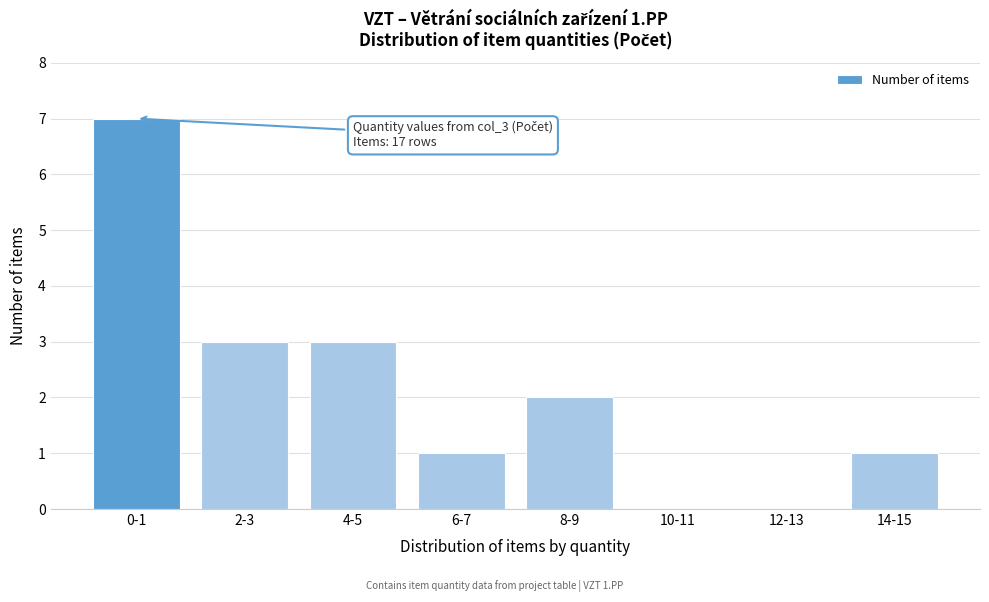

Reading left to right, what are all the values shown in this chart?

0-1=7	2-3=3	4-5=3	6-7=1	8-9=2	10-11=0	12-13=0	14-15=1